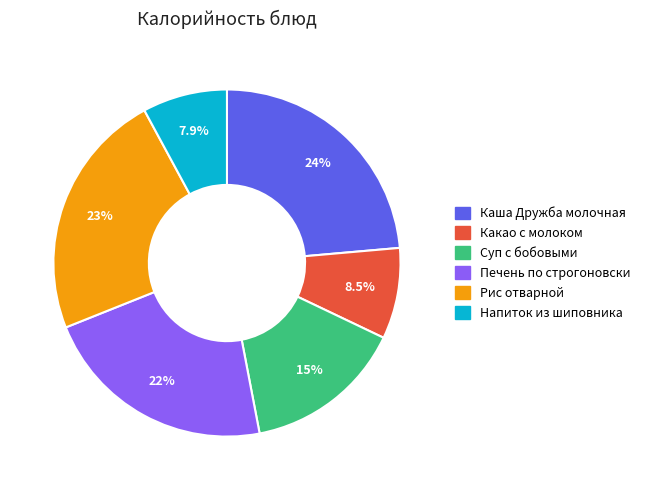

Does Печень по строгоновски represent more than half of the total?

No